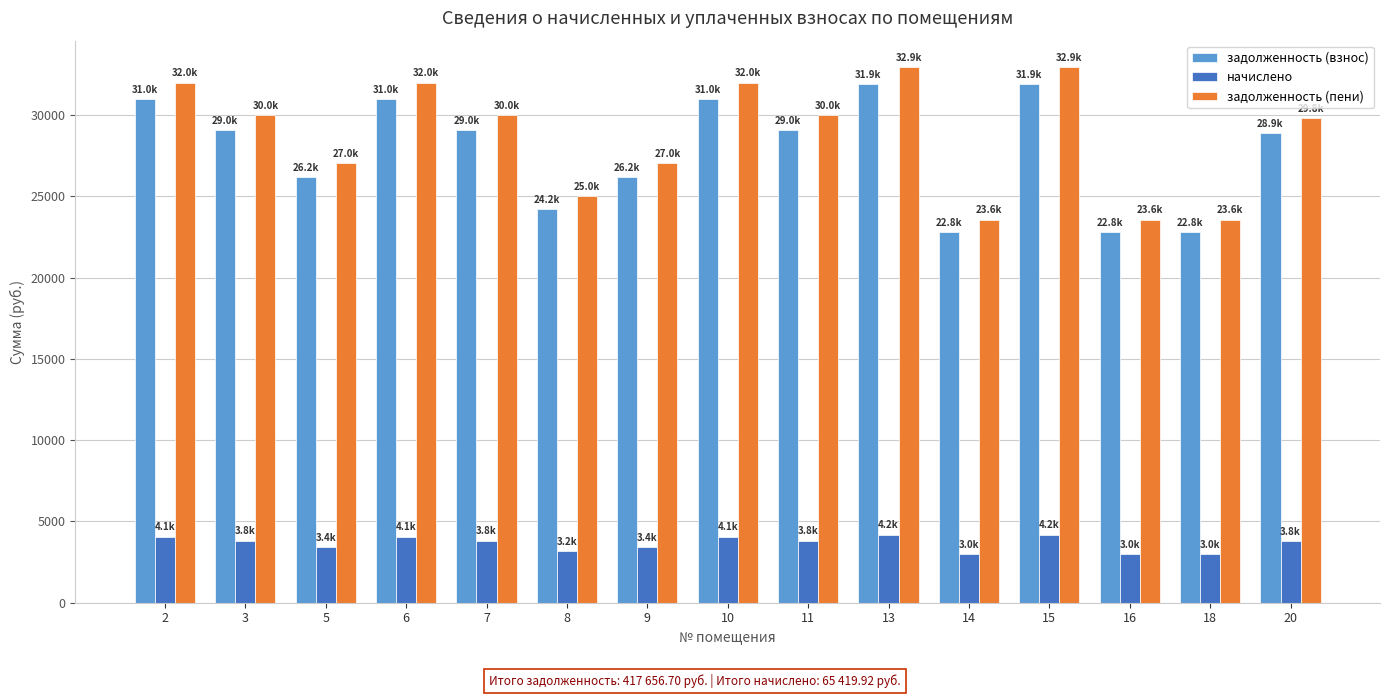

Is the value of задолженность (взнос) at 14 greater than the value of начислено at 18?

Yes